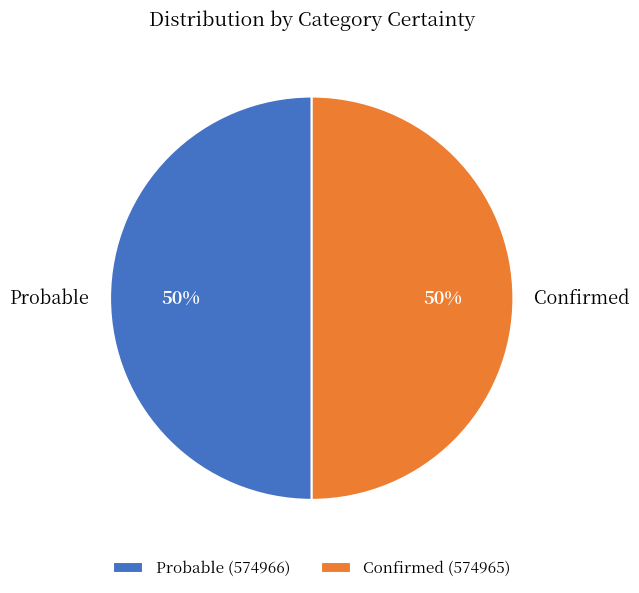

True or false: Probable accounts for 50% of the total.

True